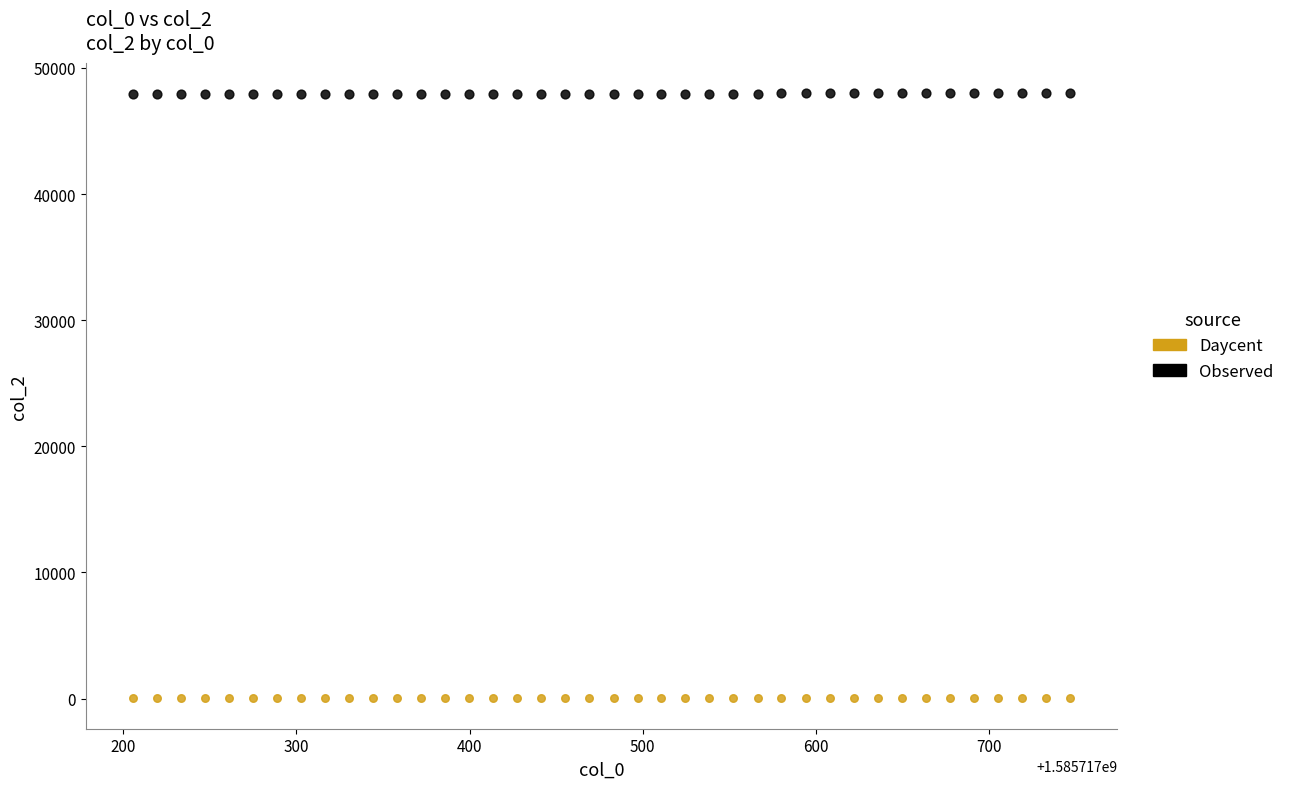

Across all data points, what is the range of Y values (max minus min)?

47980.8